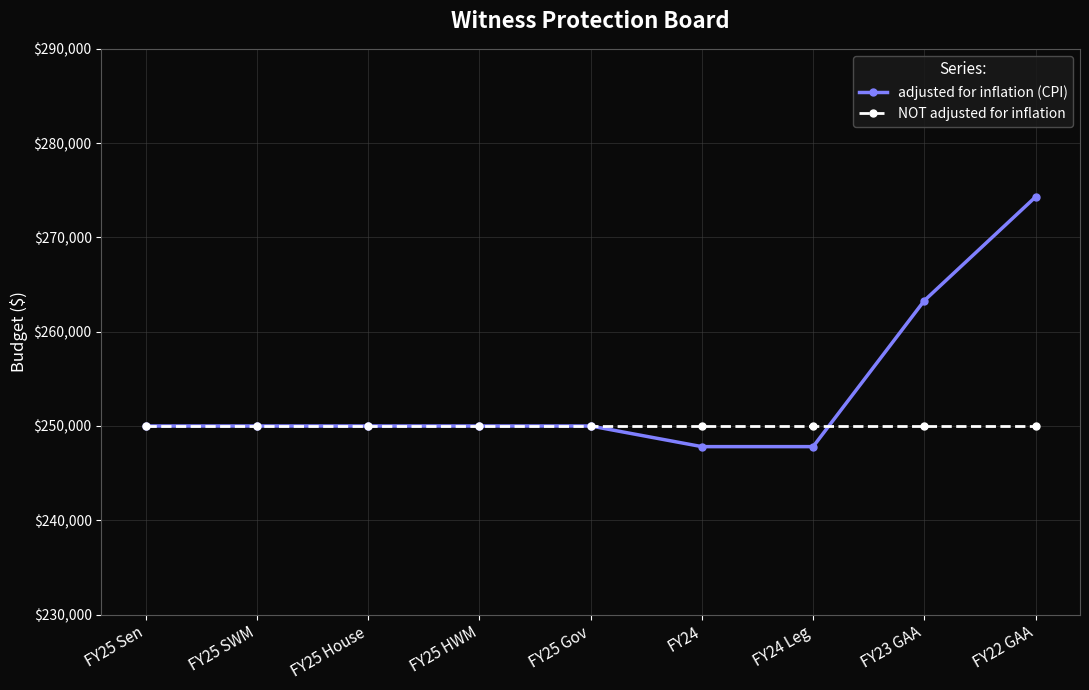

How many lines are shown in the chart?

2